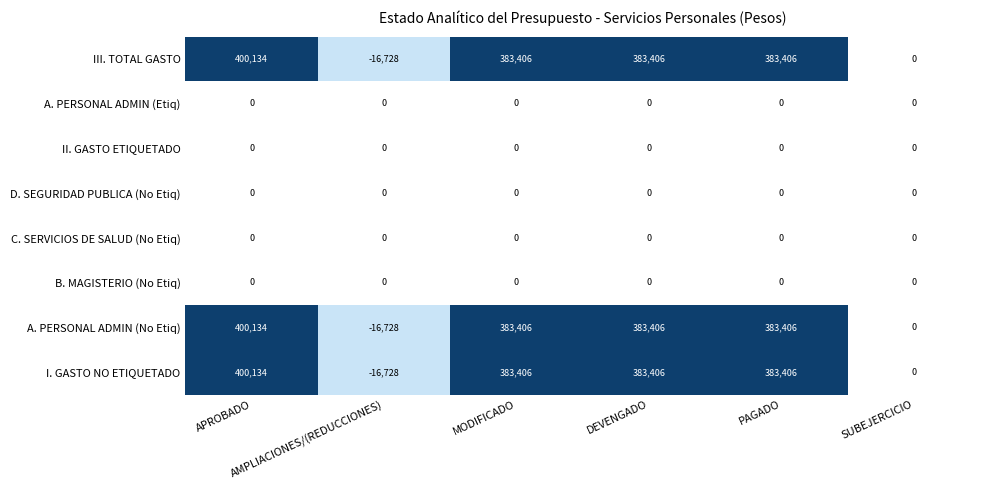

At how many categories does at least one series exceed 3009?

4